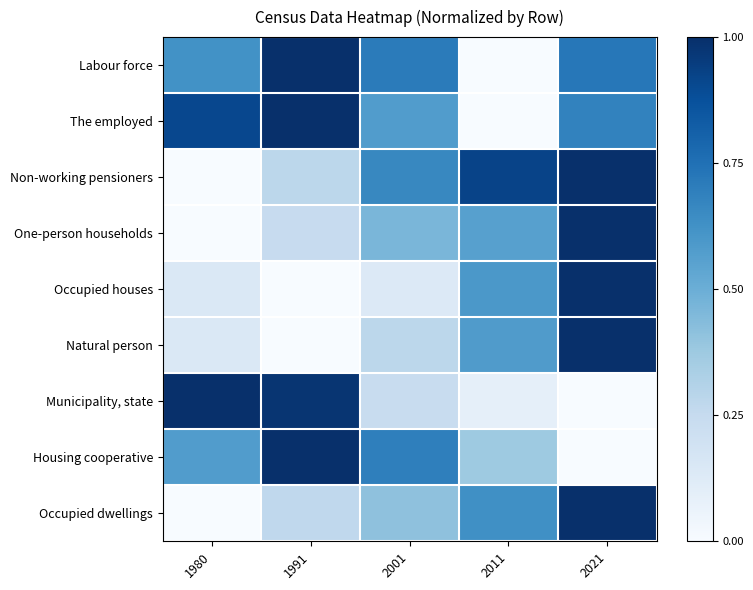

Which series has the largest range (max minus min)?

One-person households